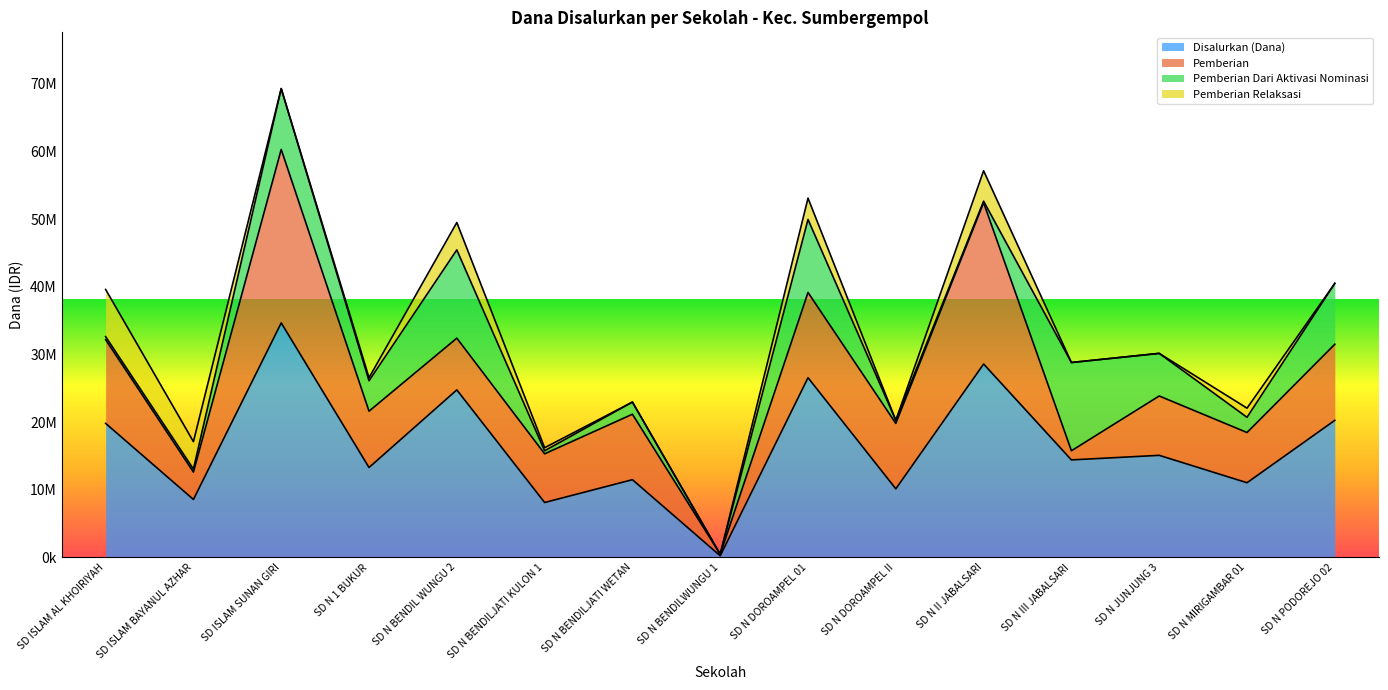

What are all the series names shown in the legend?

Disalurkan (Dana), Pemberian, Pemberian Dari Aktivasi Nominasi, Pemberian Relaksasi